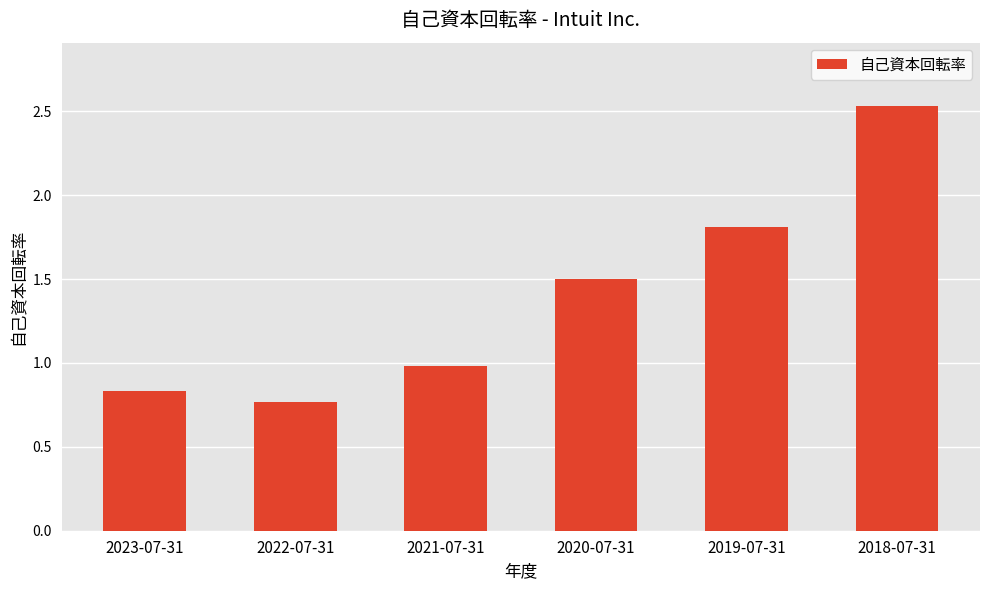

Rank the categories by value from lowest to highest.

2022-07-31, 2023-07-31, 2021-07-31, 2020-07-31, 2019-07-31, 2018-07-31